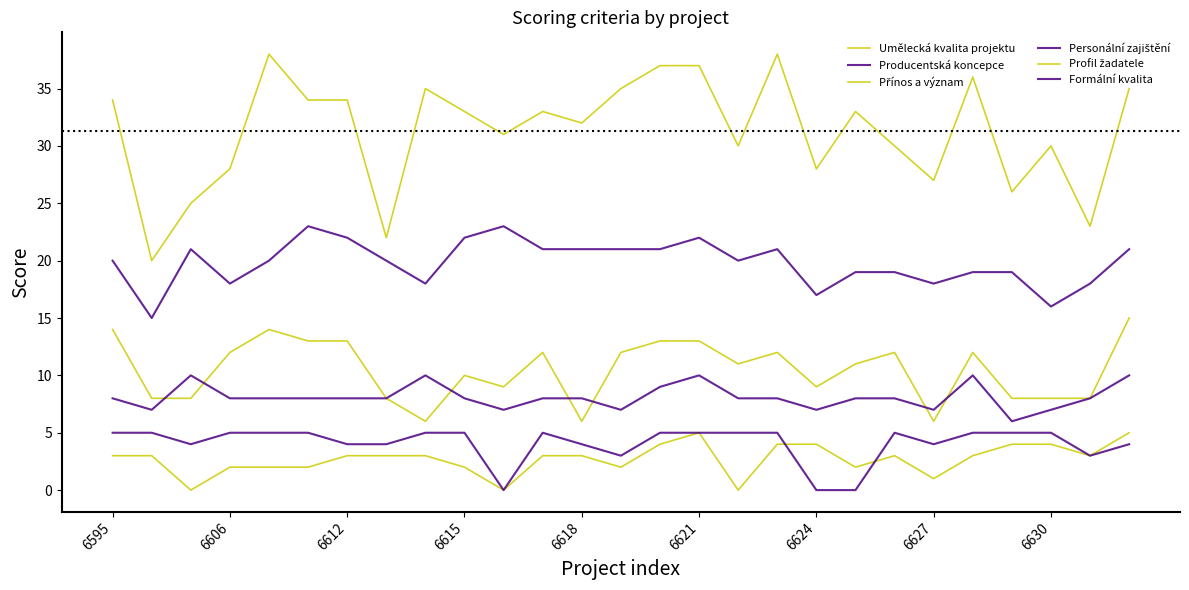

What is the sum of all Formální kvalita values?

110